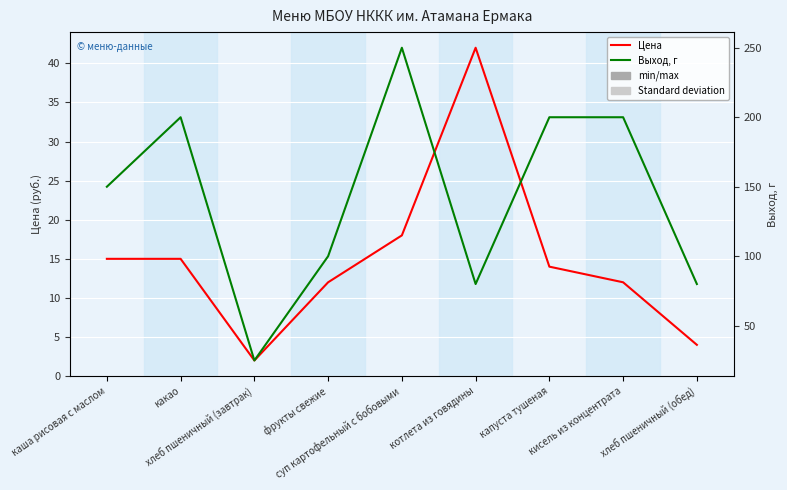

What is the average value of the Цена series?

15